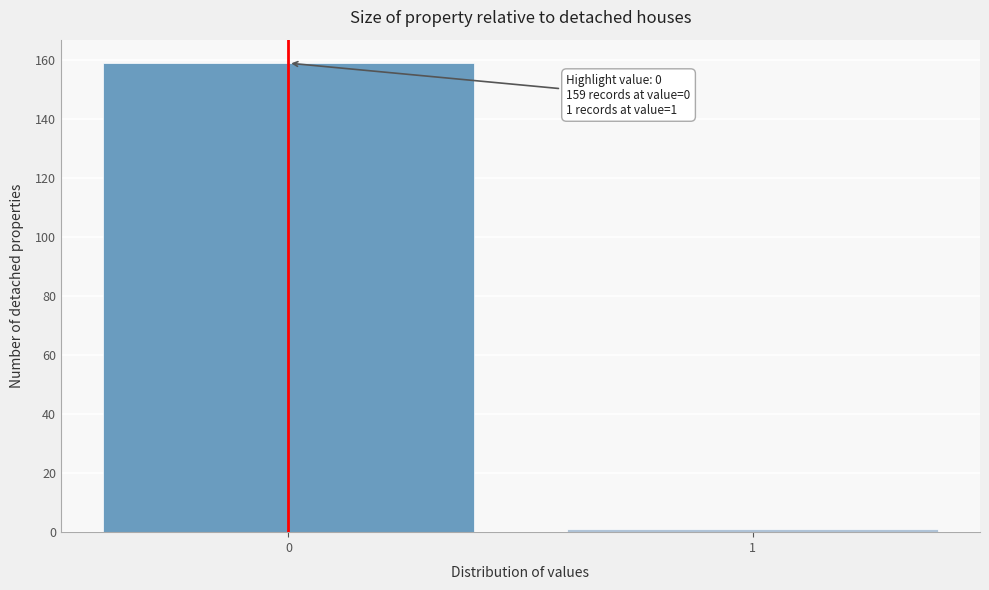

Reading left to right, extract all data points from this chart.

159	1